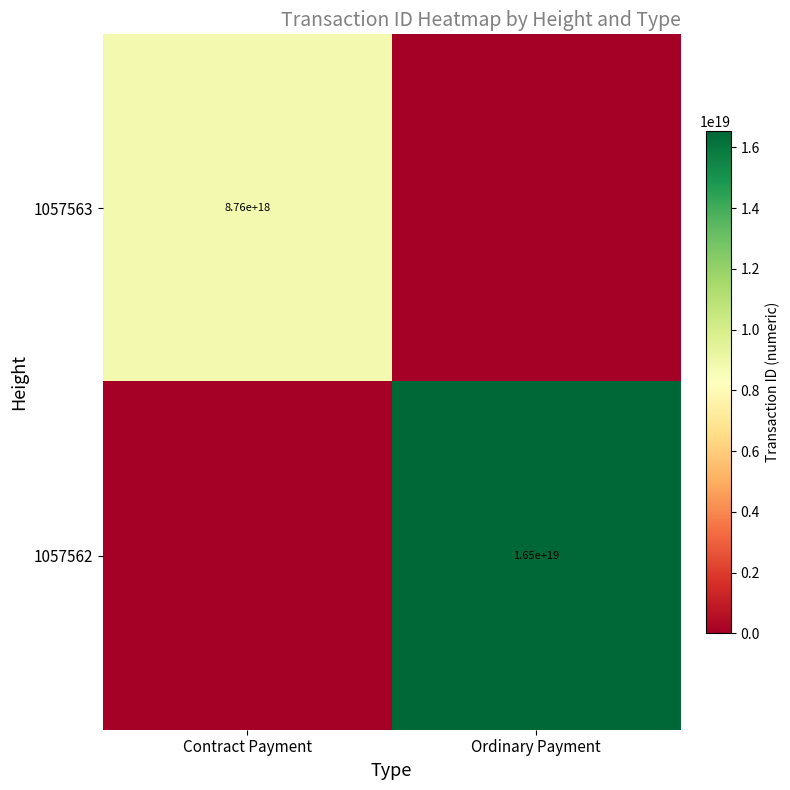

Is the value of 1057563 at Contract Payment greater than the value of 1057562 at Ordinary Payment?

No